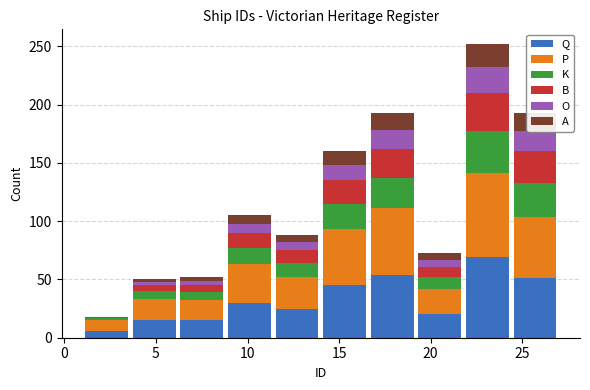

Reading left to right, transcribe this chart: for each stacked bar, give the range it covers on the x-axis and its total height. Neither the bar edges nor the heights are printed on the chart, so give them approximately, as read against the axes.

1.0 to 3.6: 20
3.6 to 6.2: 50
6.2 to 8.8: 50
8.8 to 11.4: 105
11.4 to 14.0: 90
14.0 to 16.6: 160
16.6 to 19.2: 195
19.2 to 21.8: 75
21.8 to 24.4: 250
24.4 to 27.0: 195